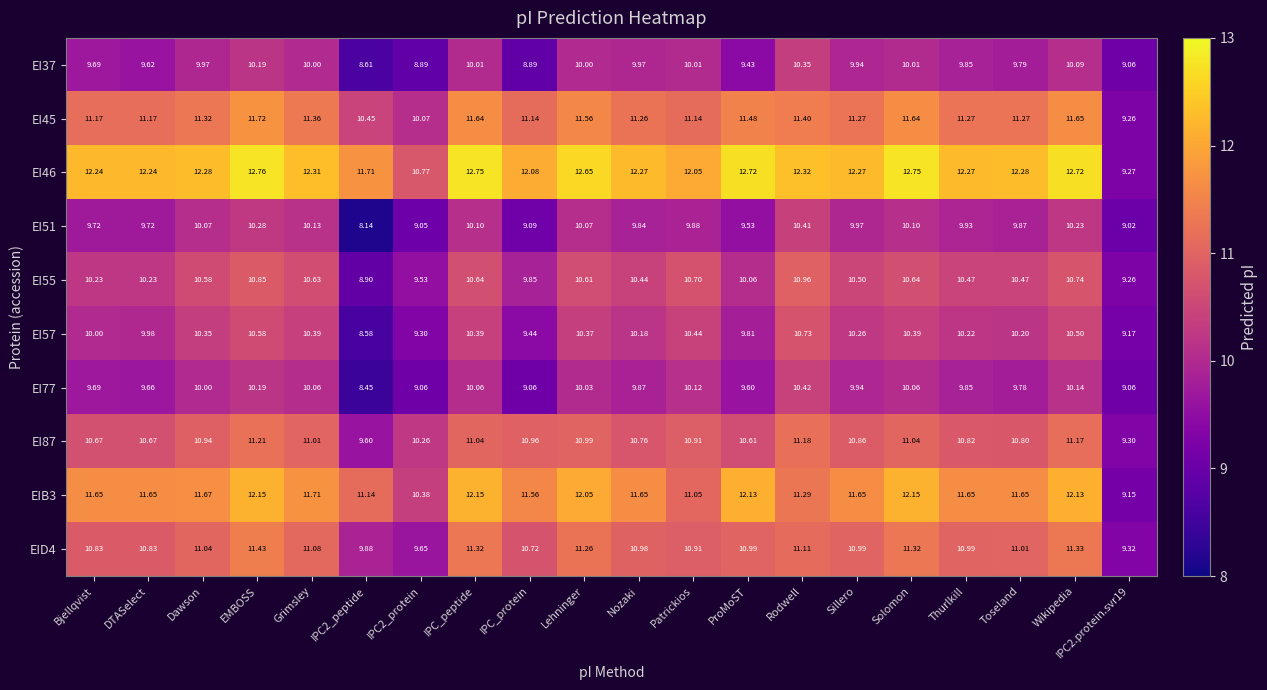

Where does the EI51 series first go above 9?

Bjellqvist